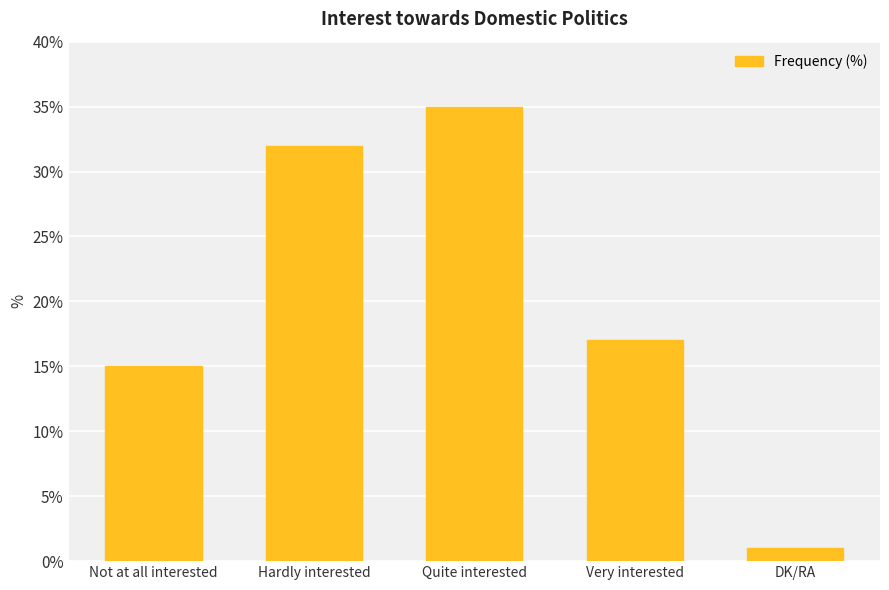

What value does the data have at Quite interested, to the nearest 5?

35